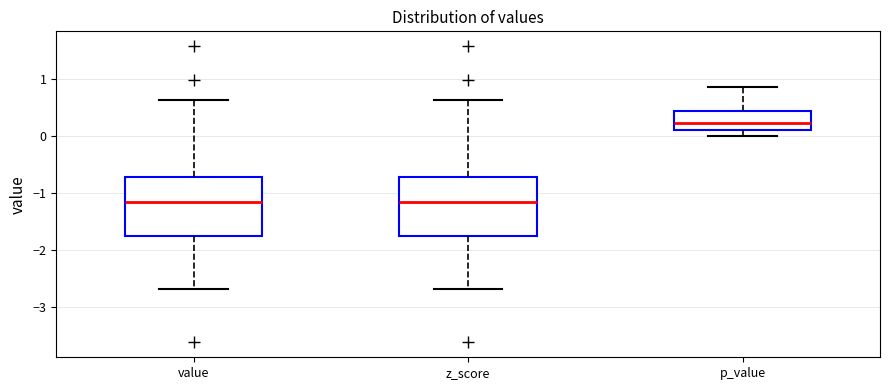

Where does the lower whisker of the box for p_value end on the y-axis? The values are not printed on the chart, so give them approximately, as read against the axis.

0.0